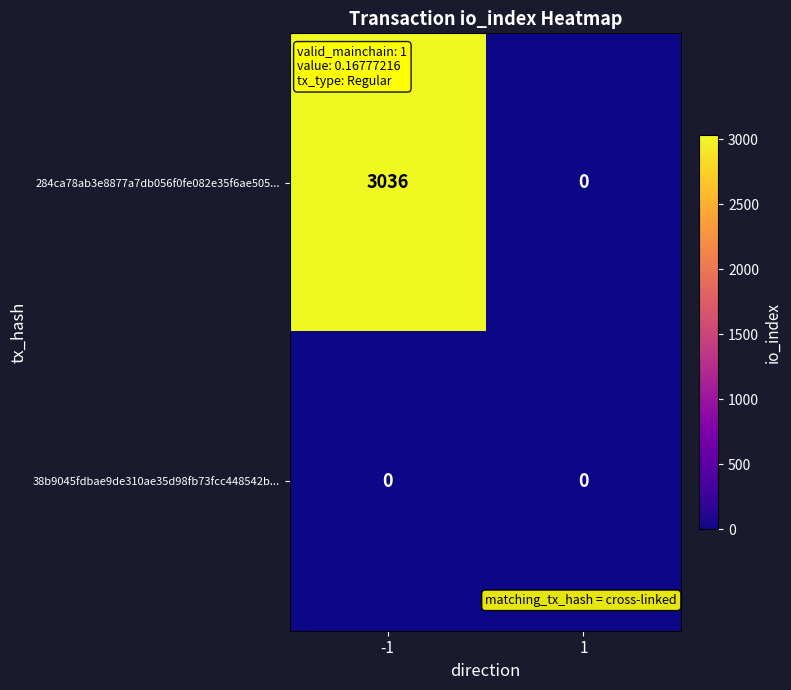

Which series has the largest range (max minus min)?

284ca78ab3e8877a7db056f0fe082e35f6ae505...